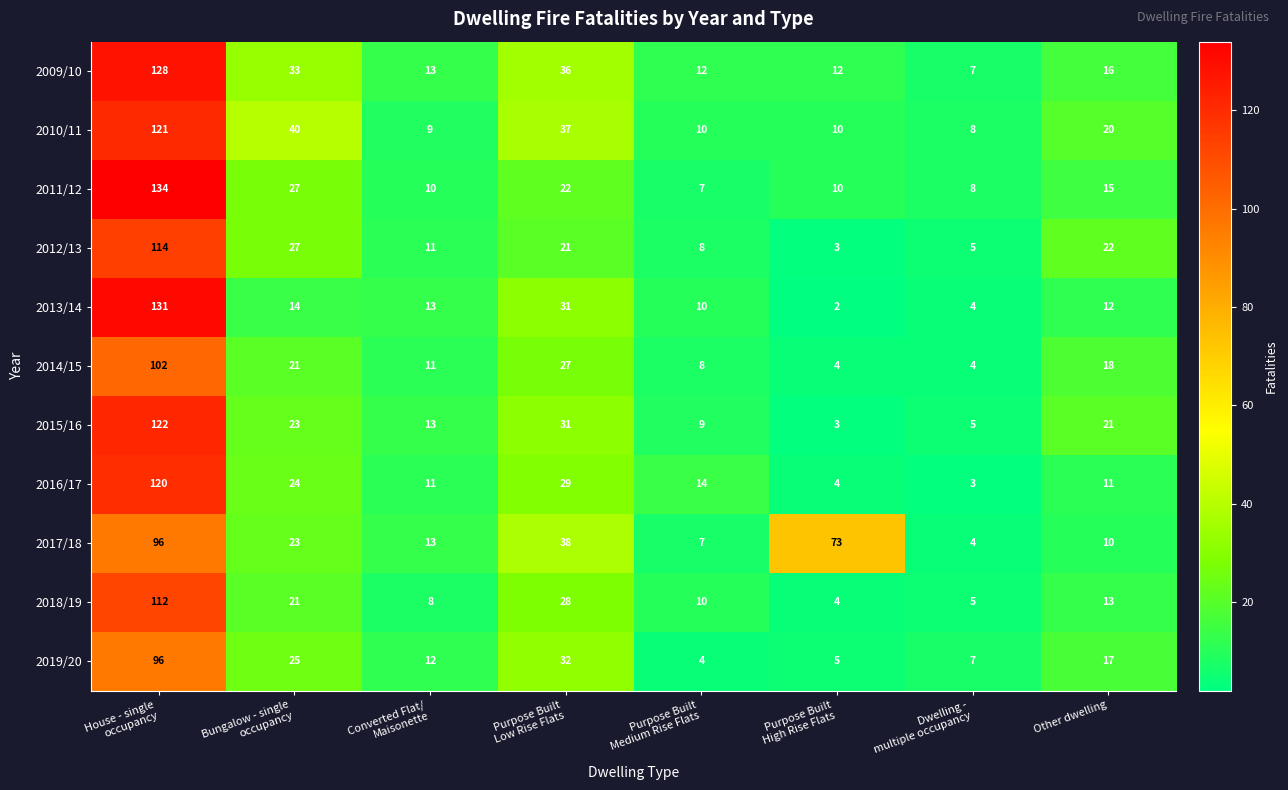

At Other dwelling, list the series in order from largest to smallest.

2012/13, 2015/16, 2010/11, 2014/15, 2019/20, 2009/10, 2011/12, 2018/19, 2013/14, 2016/17, 2017/18